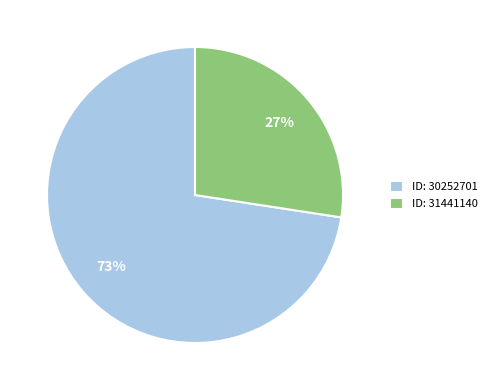

Which category has the biggest portion of the pie?

ID: 30252701